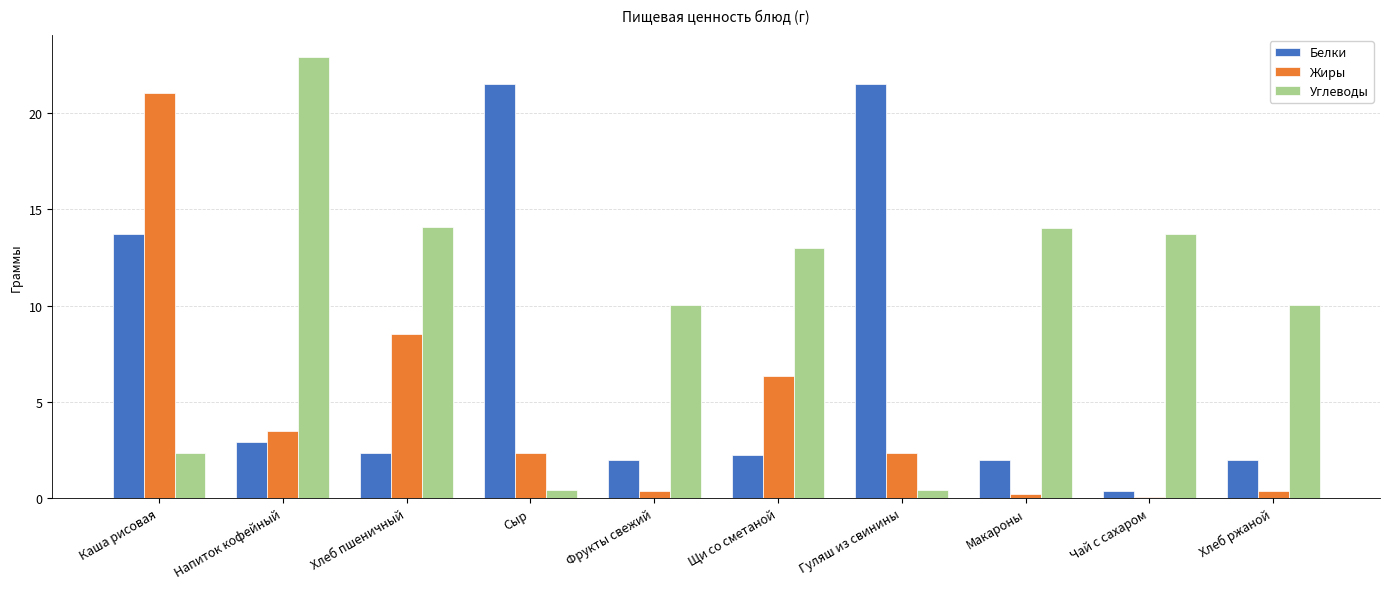

How many bars are there in total?

30